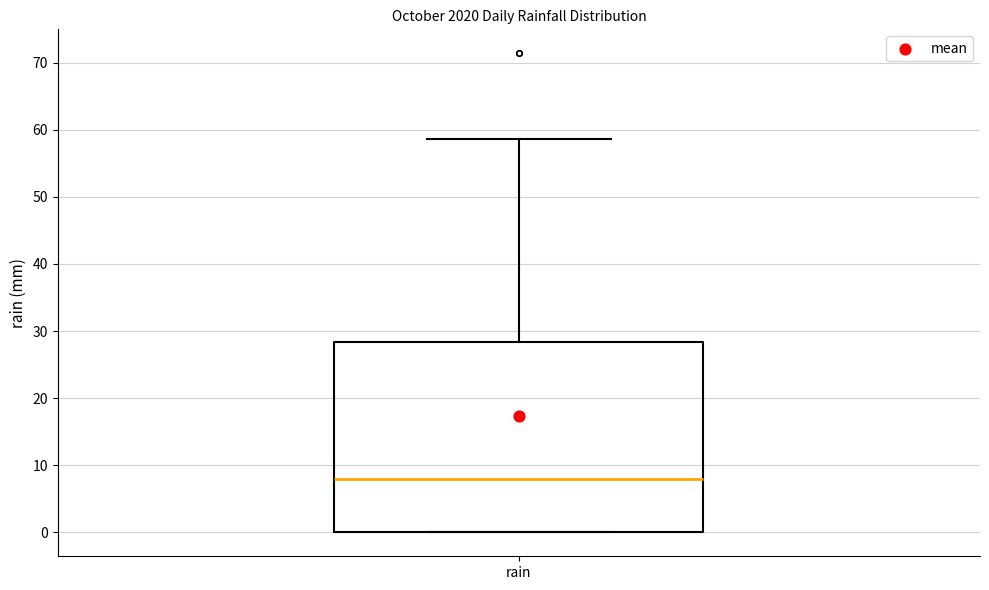

Where does the upper whisker of the box for rain end on the y-axis? The values are not printed on the chart, so give them approximately, as read against the axis.

59